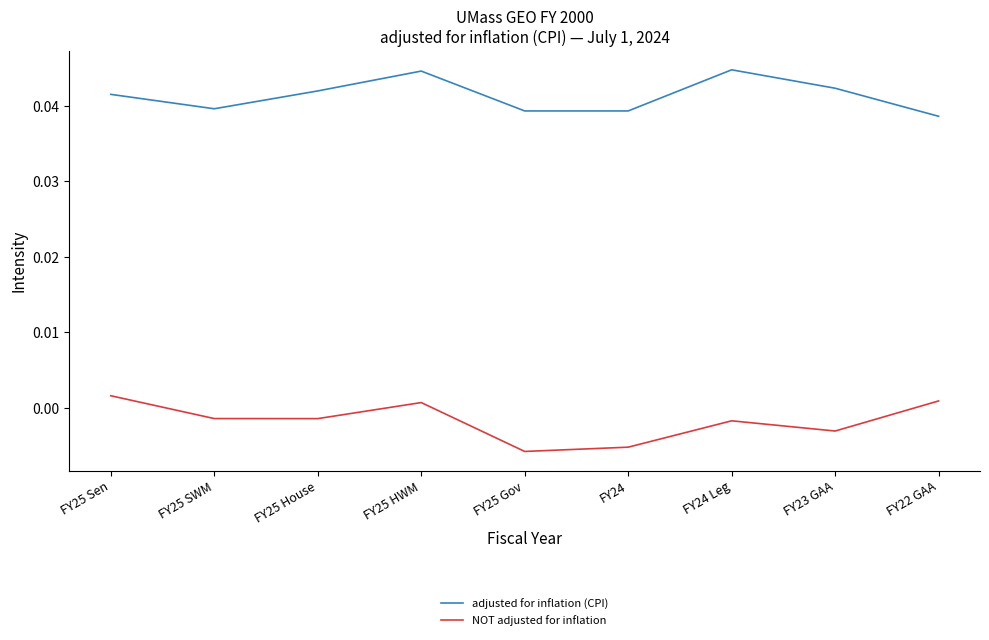

True or false: NOT adjusted for inflation and adjusted for inflation (CPI) intersect in this chart.

False